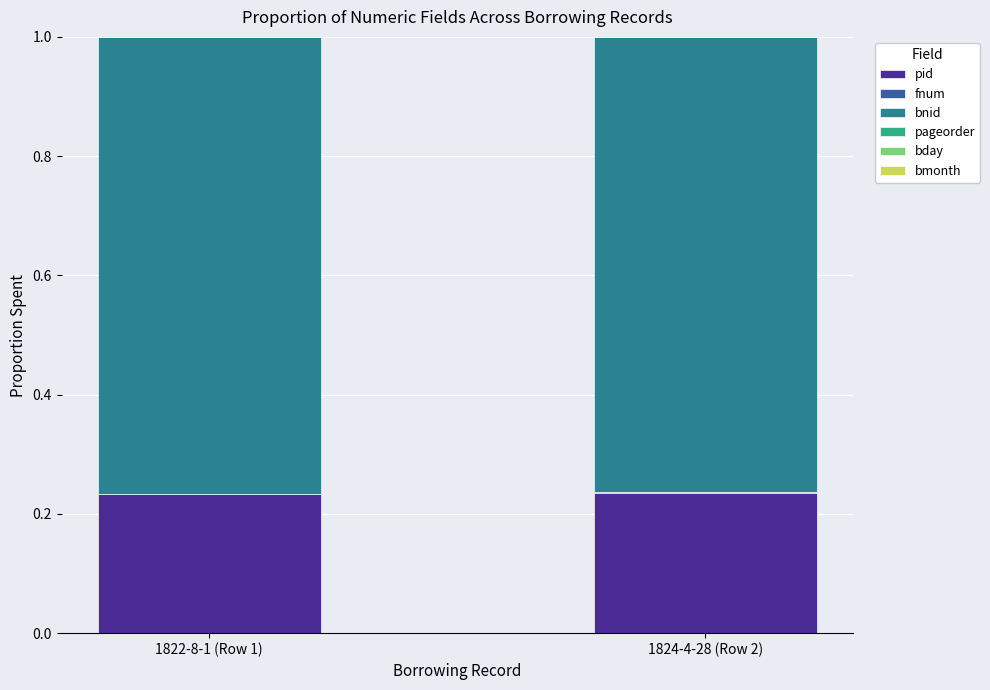

True or false: pid has a value of 0.1 at 1824-4-28 (Row 2).

False